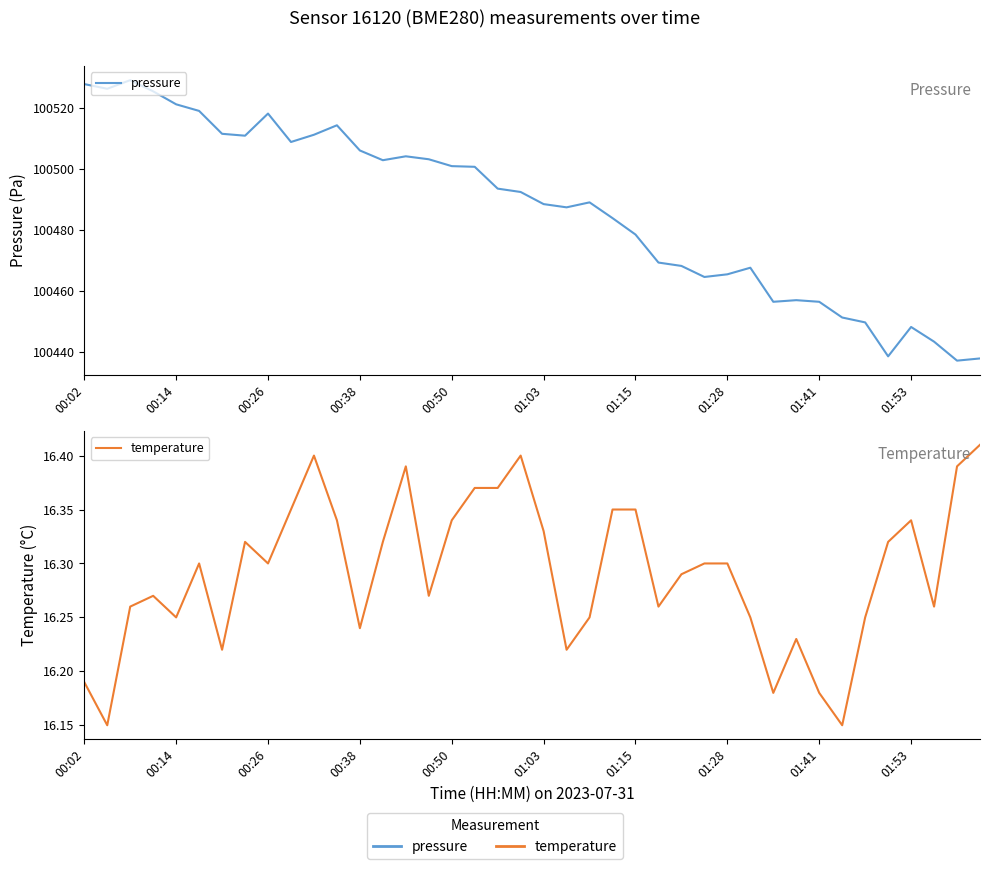

What is the difference between the maximum and minimum values in the temperature series?

0.3